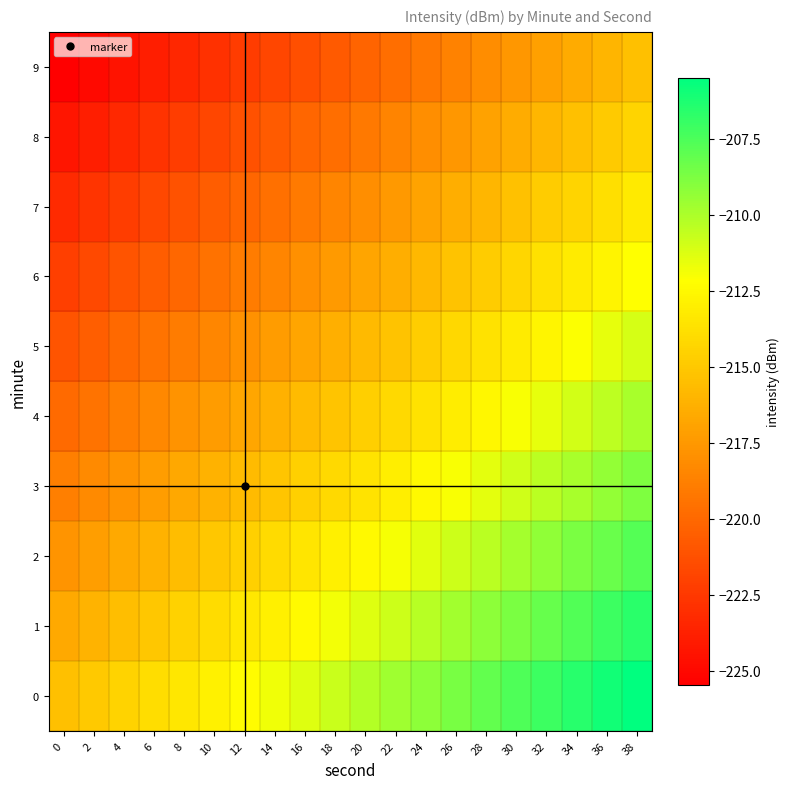

Between 16 and 12, which is larger?

16